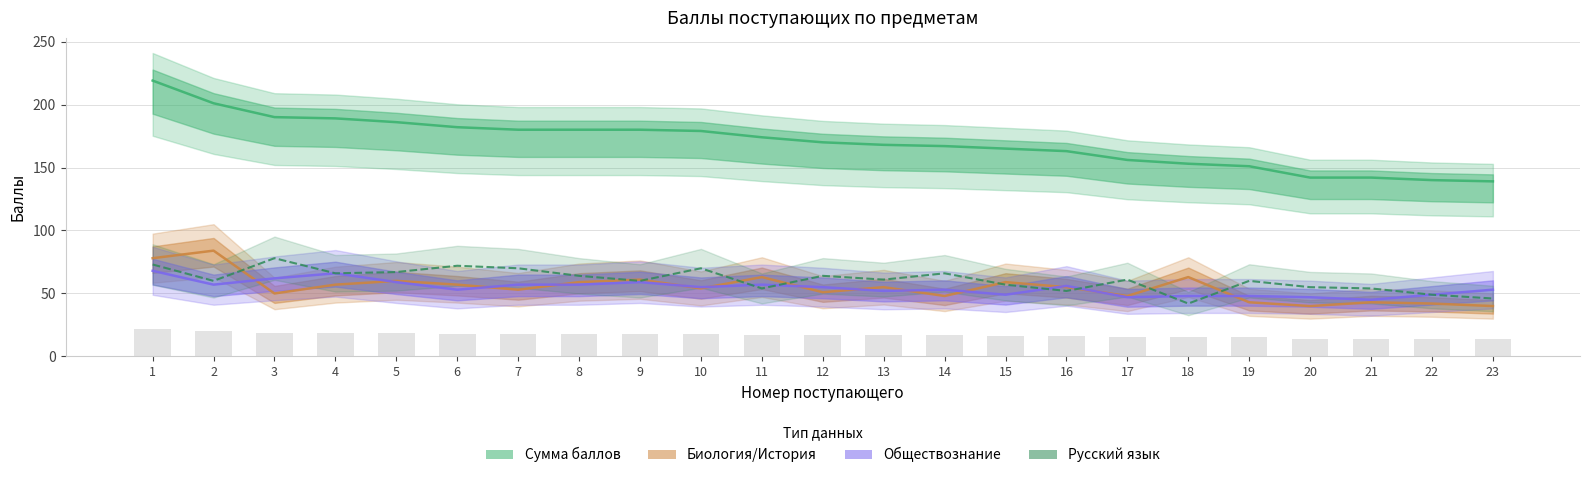

How many data points in Сумма баллов are less than 170?

11